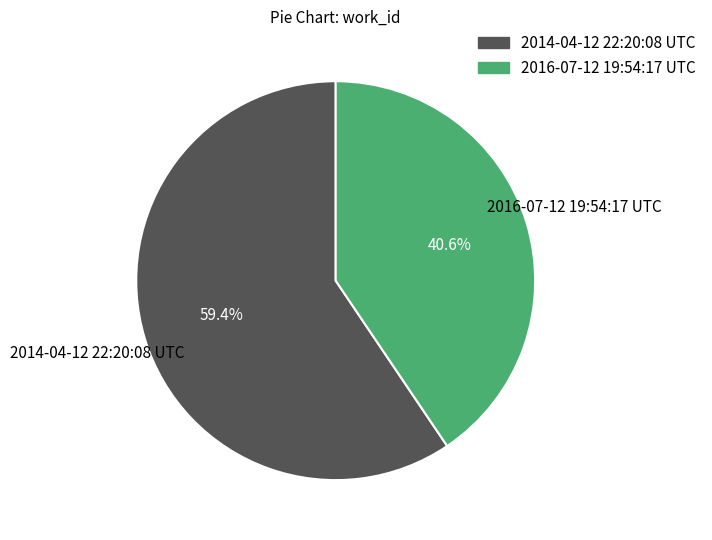

Between 2016-07-12 19:54:17 UTC and 2014-04-12 22:20:08 UTC, which is larger?

2014-04-12 22:20:08 UTC